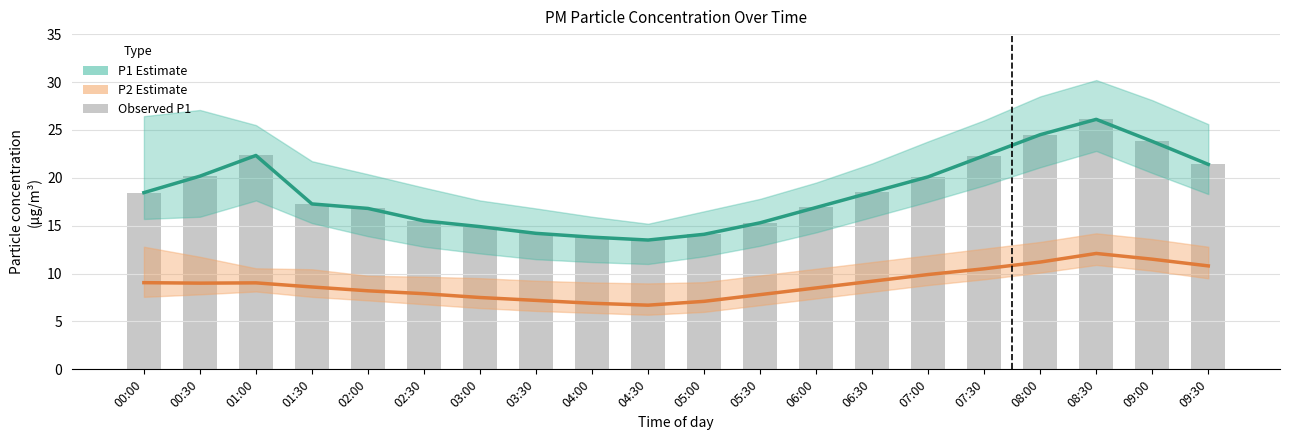

At 01:00, list the series in order from largest to smallest.

P1 Estimate, Observed P1, P2 Estimate